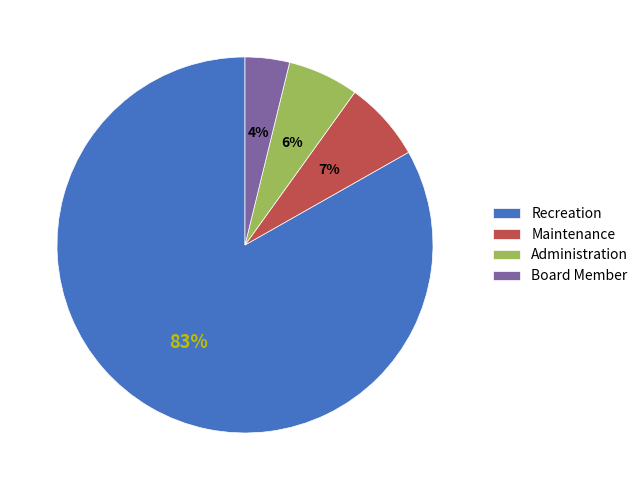

The Maintenance slice represents 1% of the pie. True or false?

False